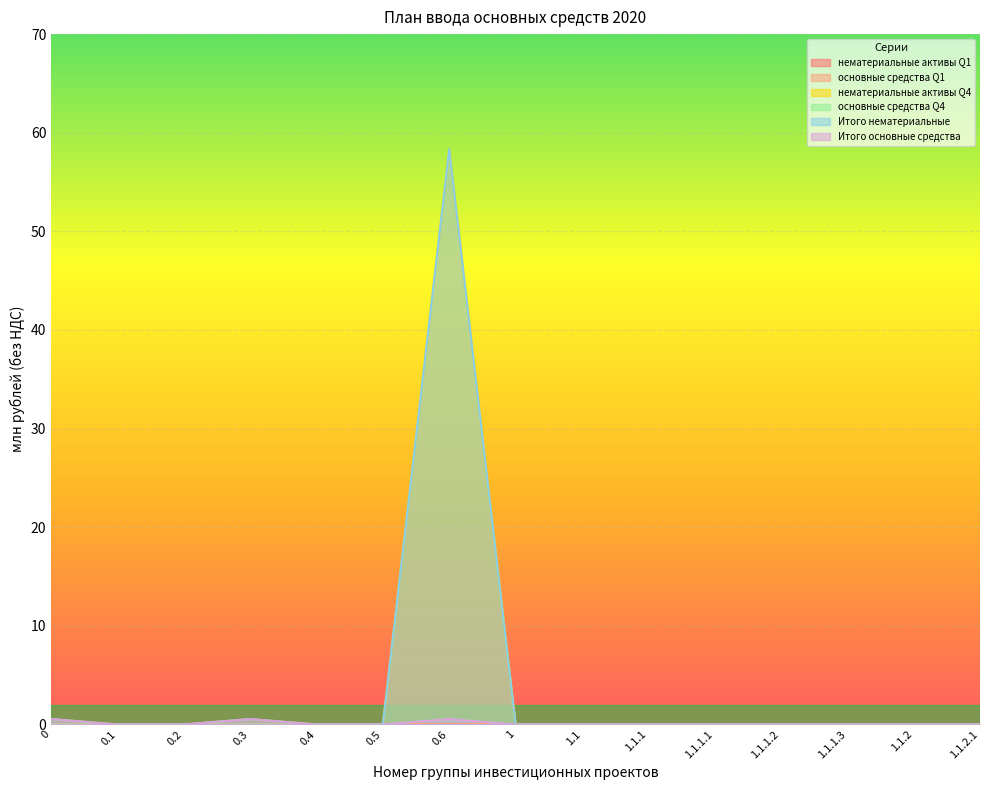

List the series in order of their peak value, highest first.

нематериальные активы Q4, Итого нематериальные, основные средства Q4, Итого основные средства